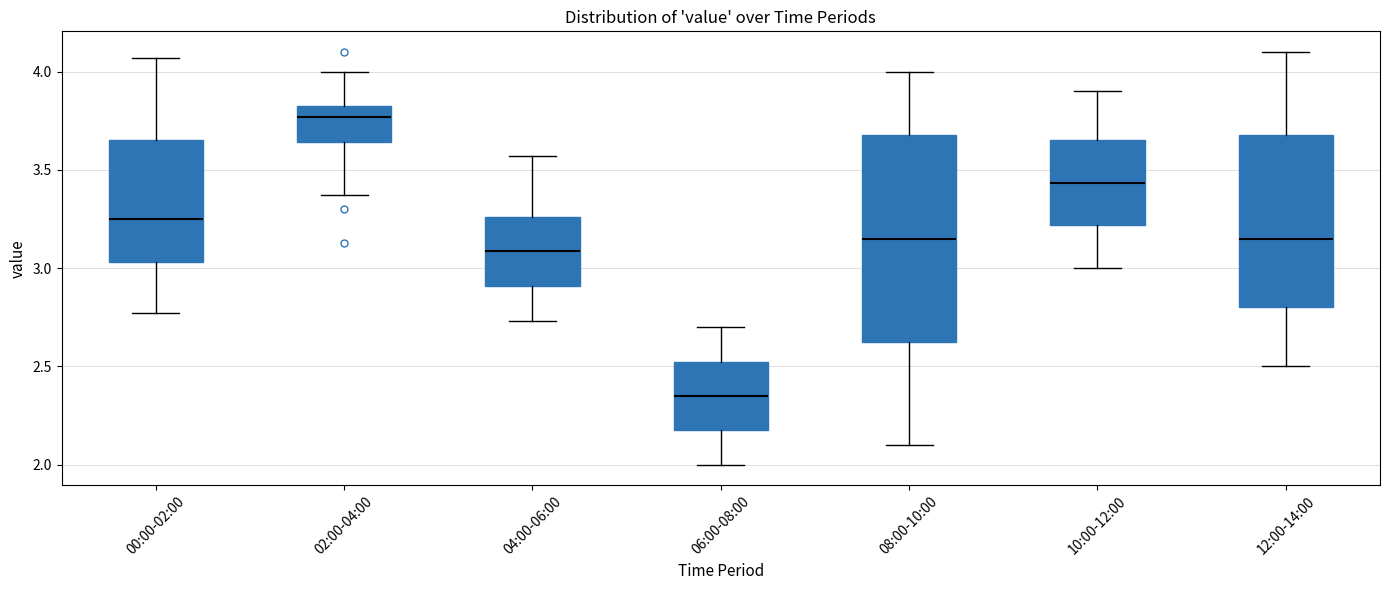

Where does the median line of the box for 02:00-04:00 sit on the y-axis? The values are not printed on the chart, so give them approximately, as read against the axis.

3.75